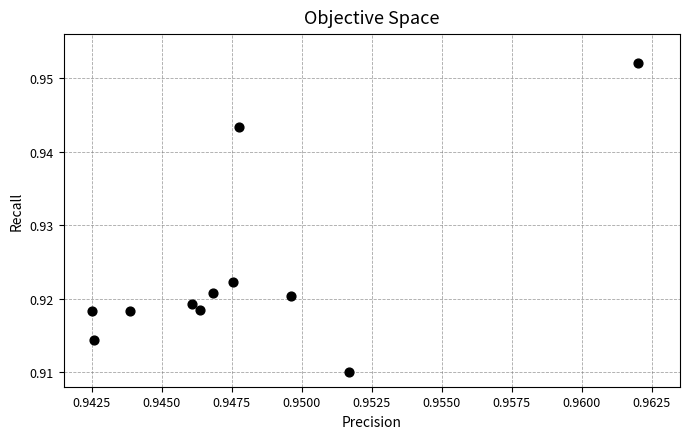

How many data points are displayed?

11